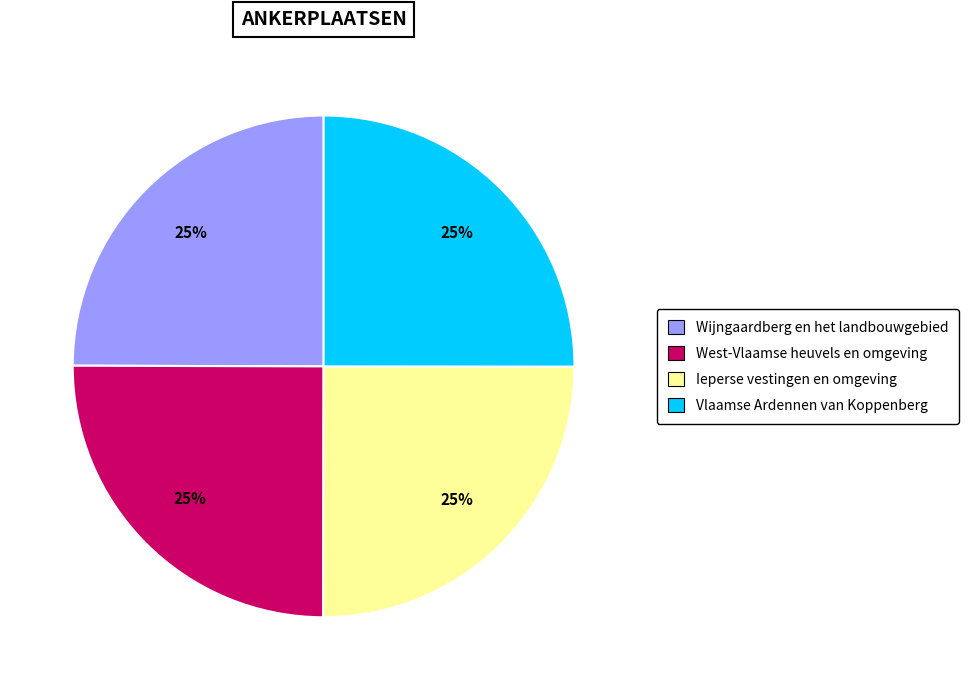

How many segments does this pie chart have?

4